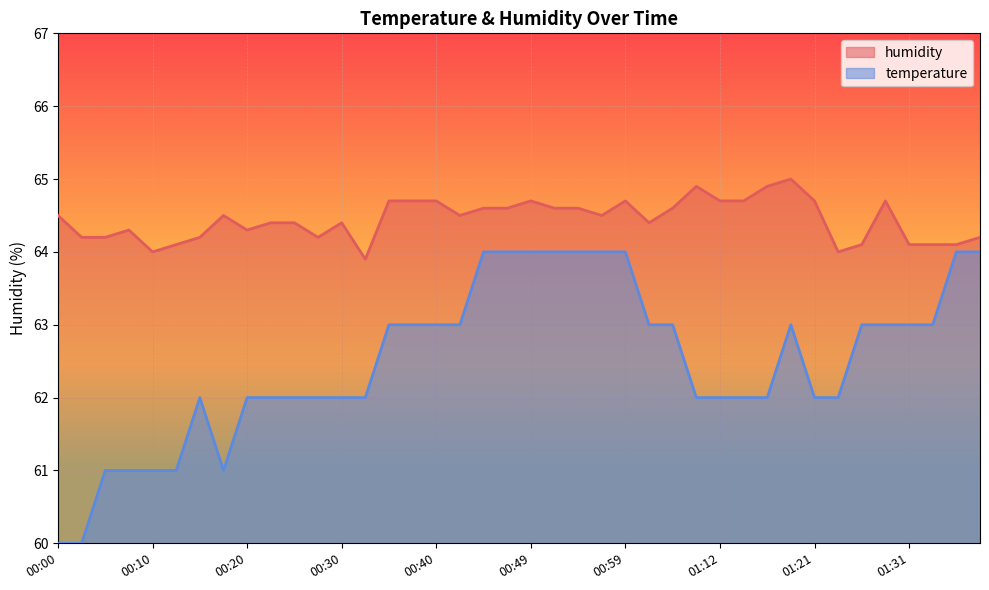

At which label does temperature first exceed 63?

00:44